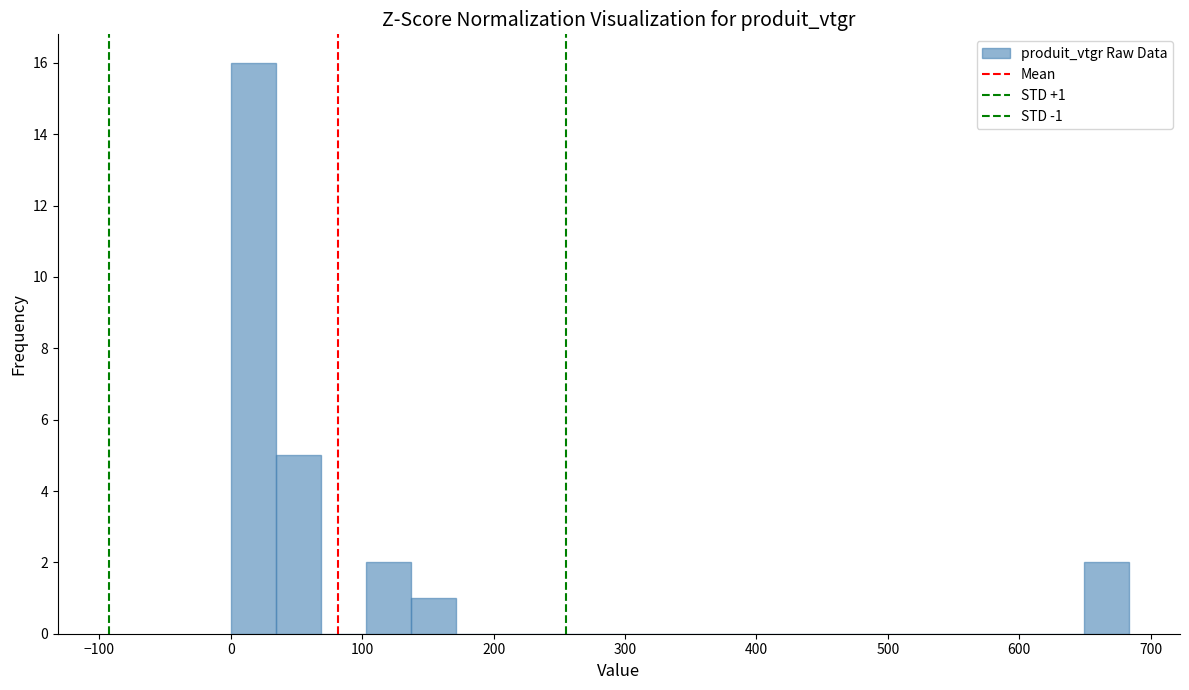

Read against the x-axis, roughly where is the centre of the tallest bar?

20